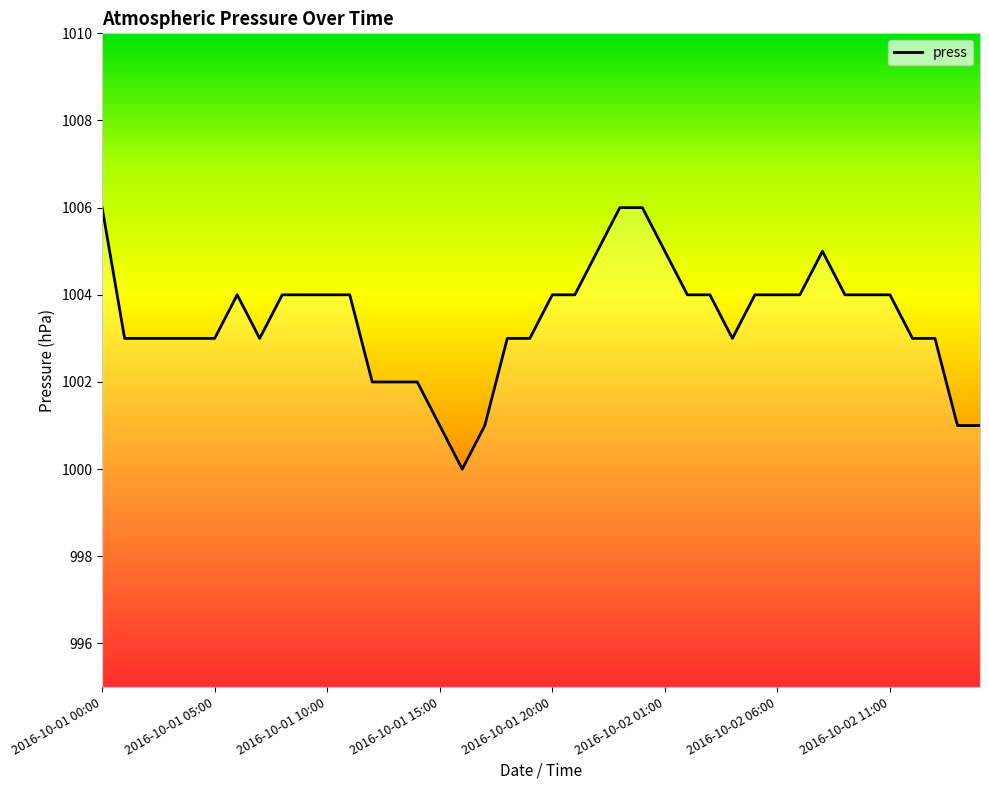

What is the greatest value displayed?

1006